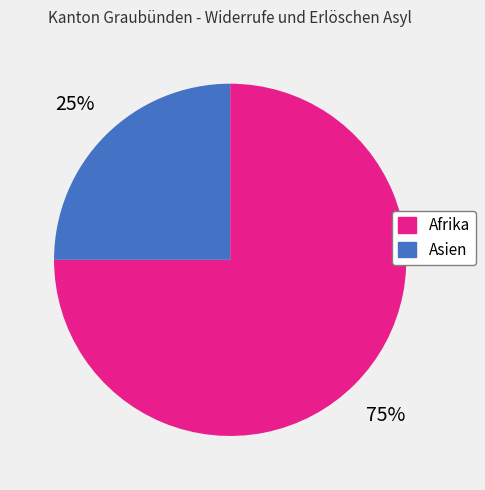

Is the sum of Afrika and Asien greater than half?

Yes